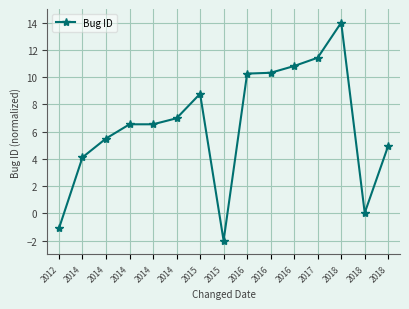

How many series are shown in this chart?

1